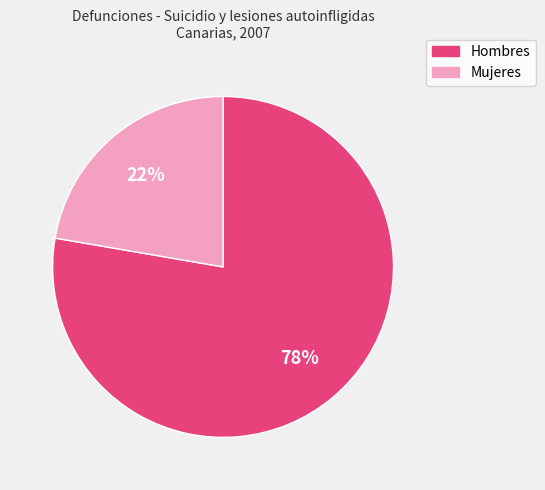

Is the sum of Mujeres and Hombres greater than half?

Yes